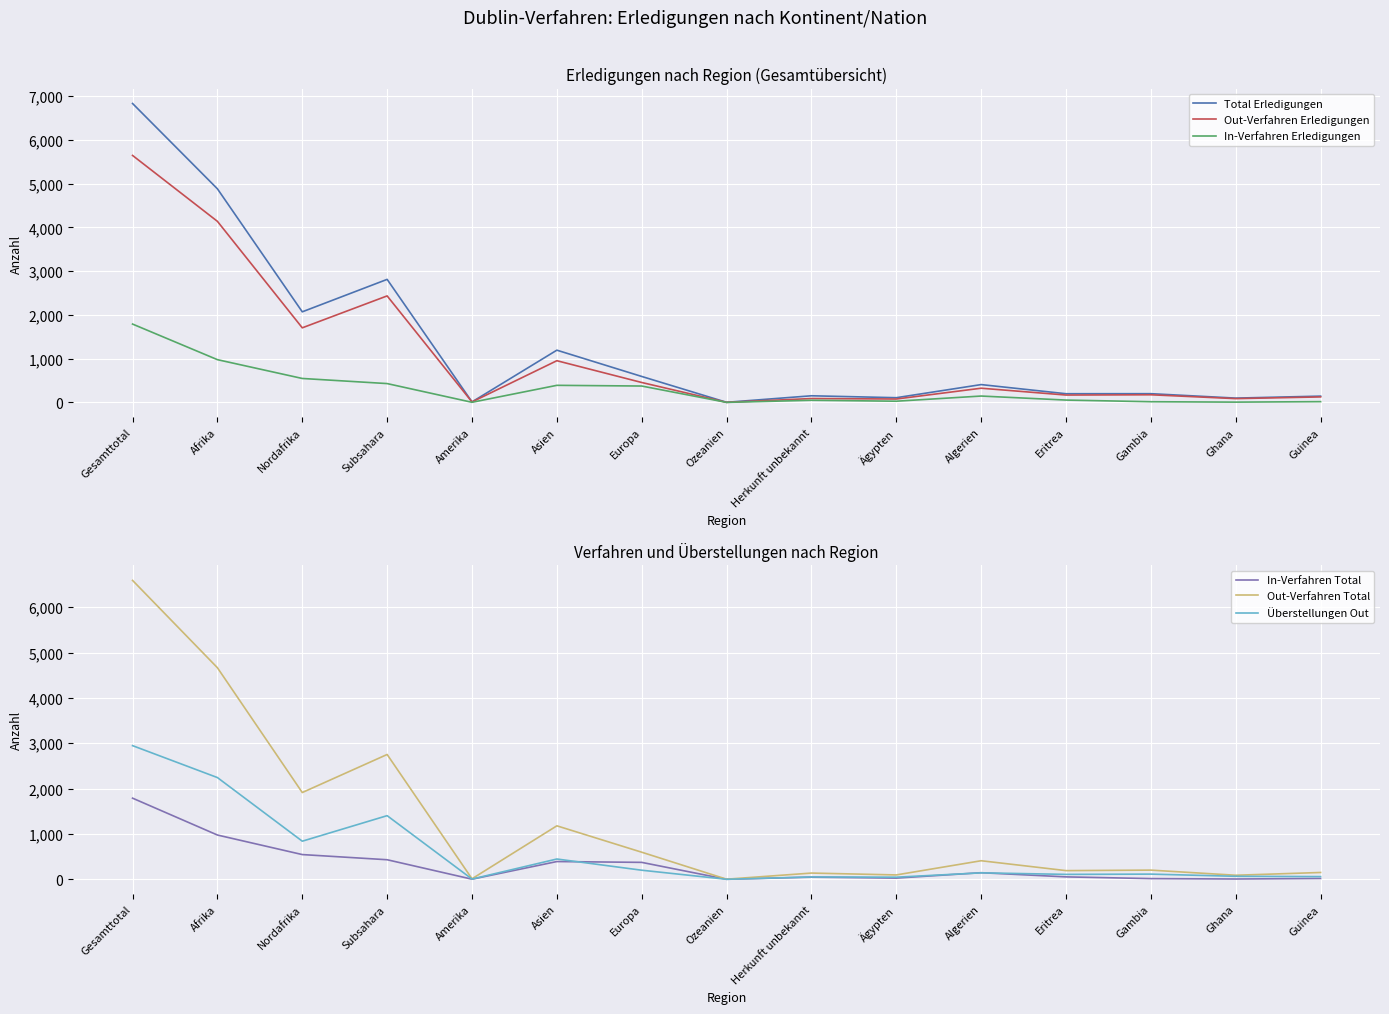

True or false: In-Verfahren Erledigungen and Out-Verfahren Erledigungen cross at least once.

False